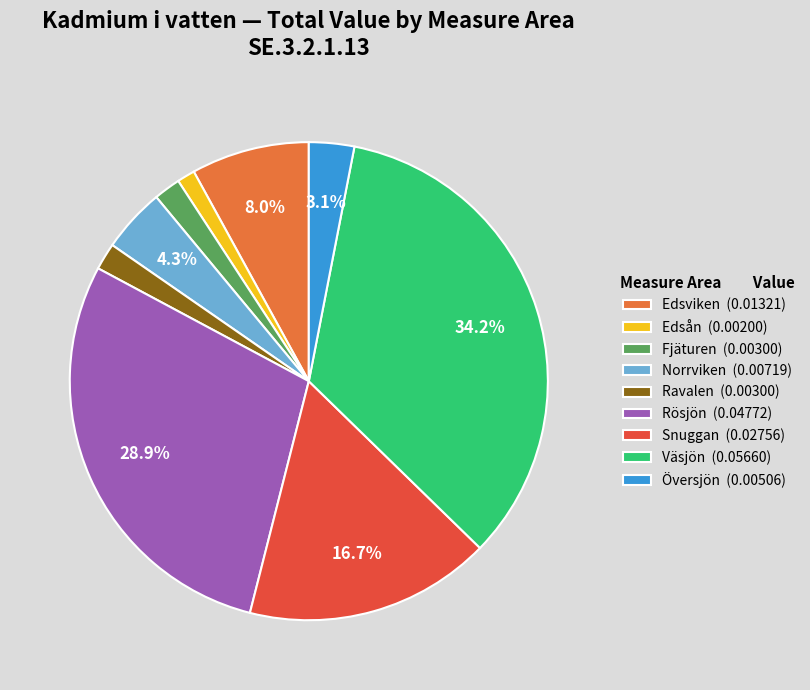

To the nearest percent, what portion does Snuggan represent?

17%